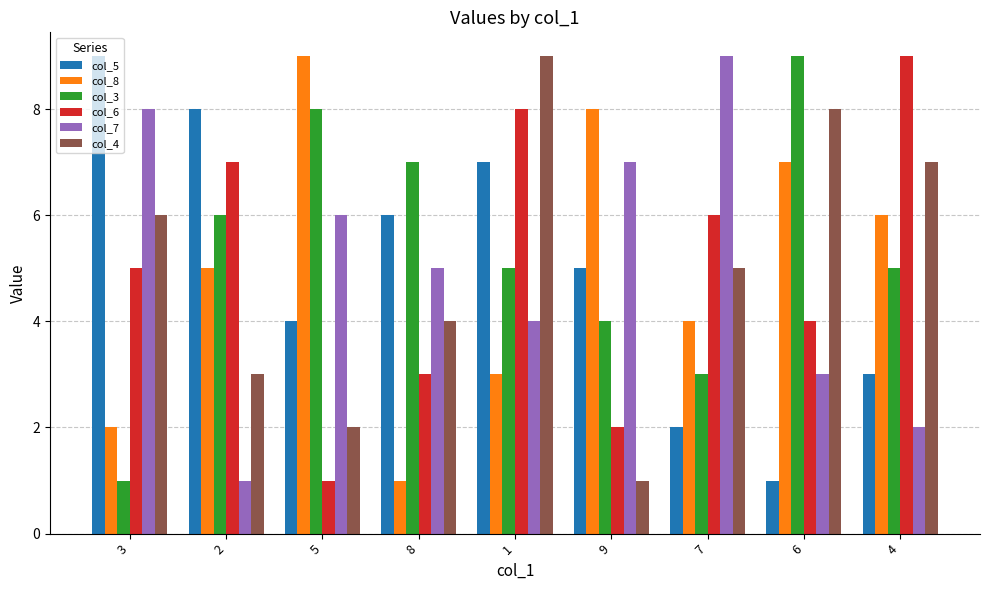

At which category is the sum across all series the highest?

1